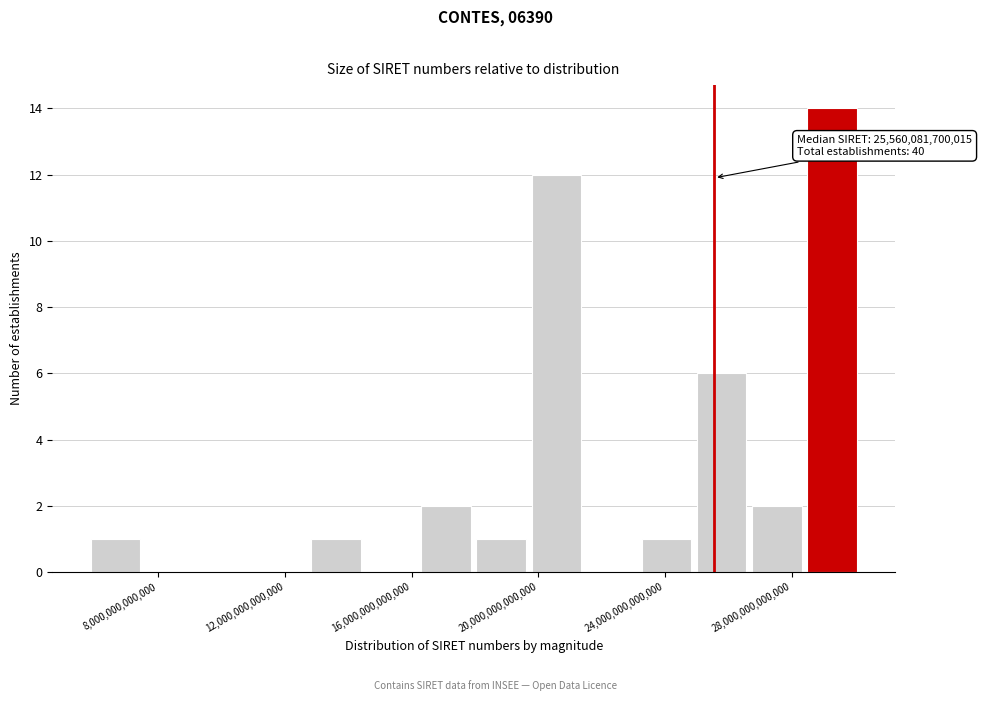

Read against the x-axis, roughly where is the centre of the tallest bar?

29500000000000